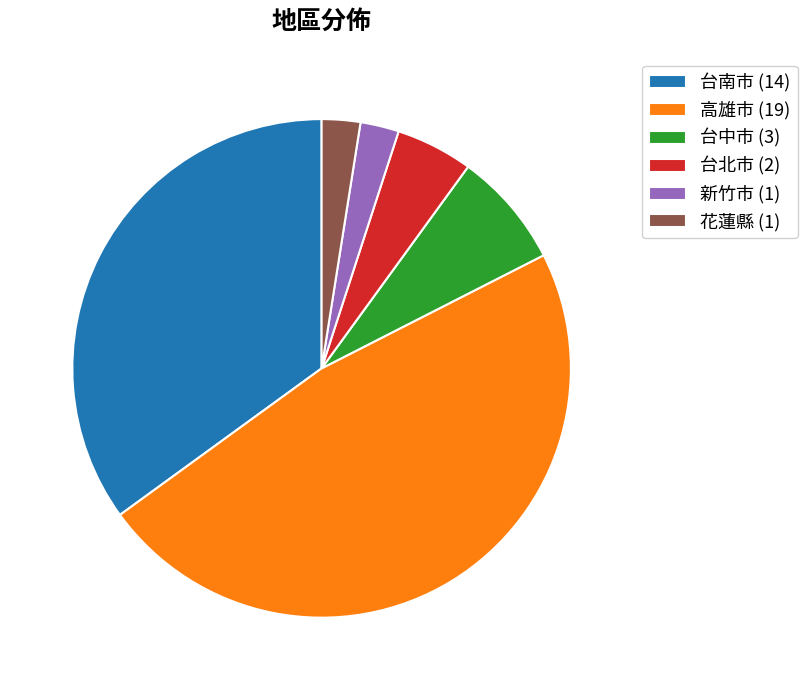

Is it true that 高雄市 is 39% of the pie?

False